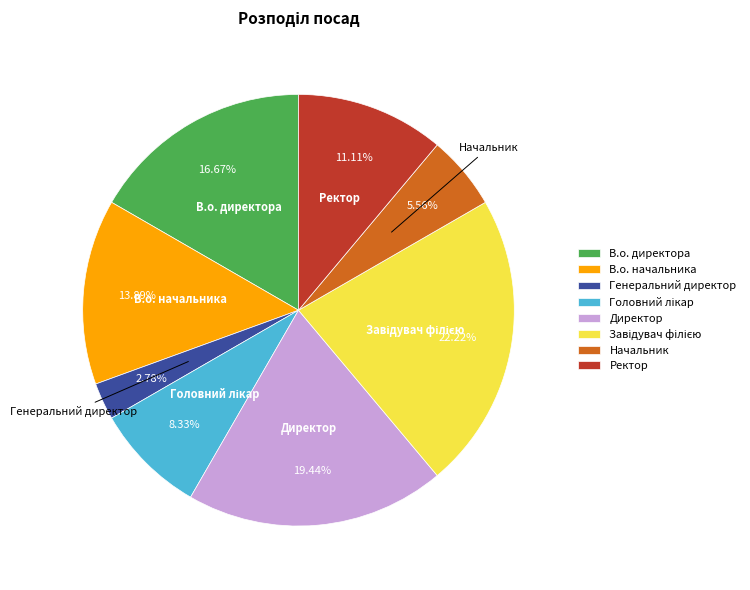

To the nearest percent, what is the combined percentage of Начальник and Директор?

25%